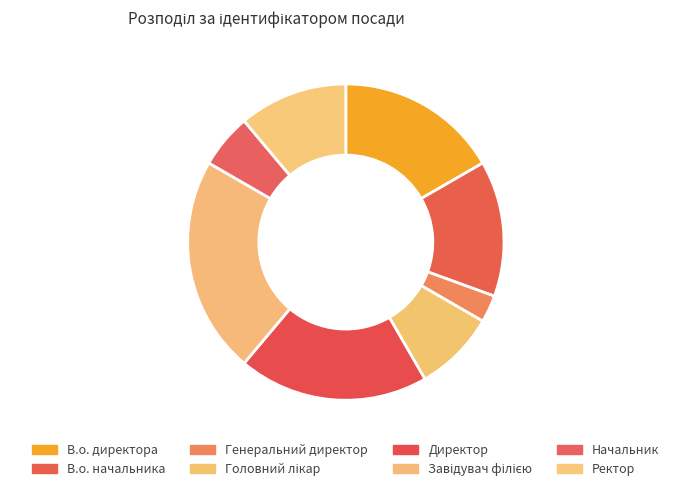

What portion of the pie excludes Генеральний директор?

97.2%